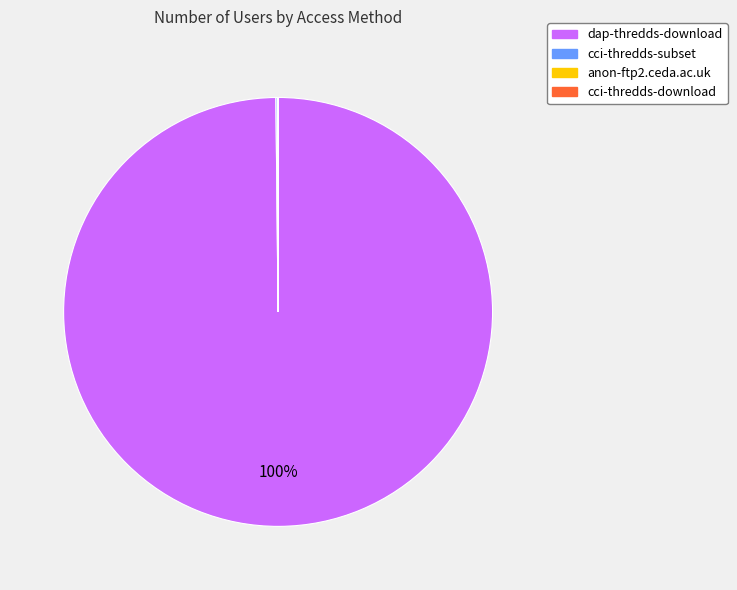

Which category has the biggest portion of the pie?

dap-thredds-download